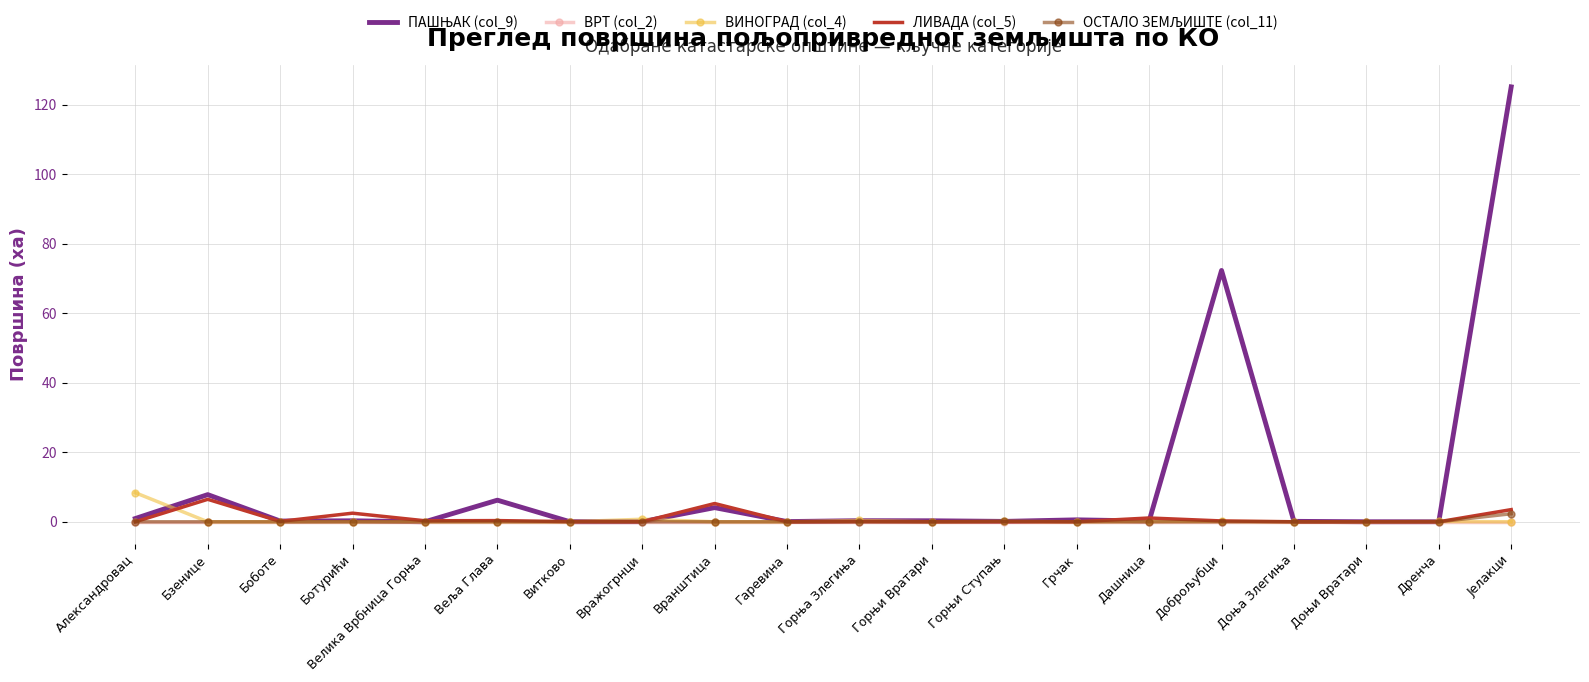

At which category is the sum across all series the highest?

Јелакци